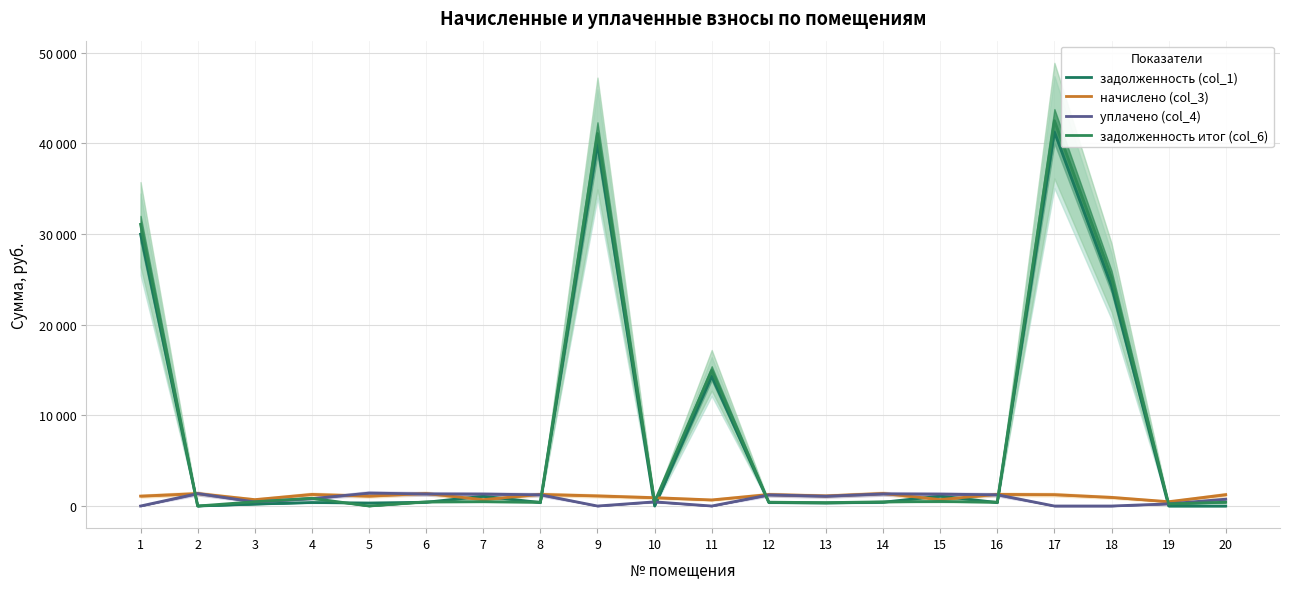

At which label is уплачено (col_4) closest to 712?

20